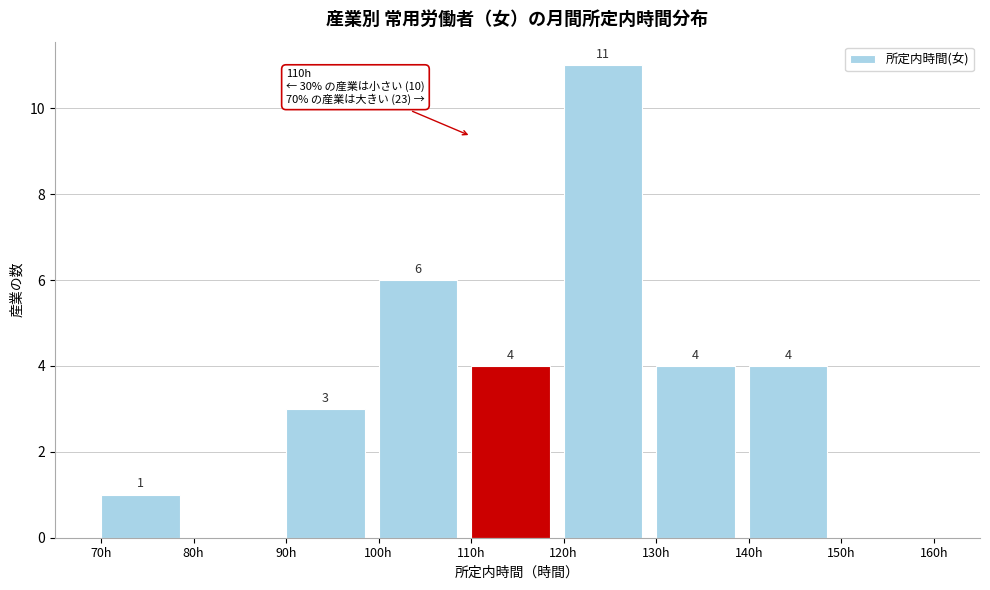

Over which range of the x-axis is the bar tallest?

120 to 130